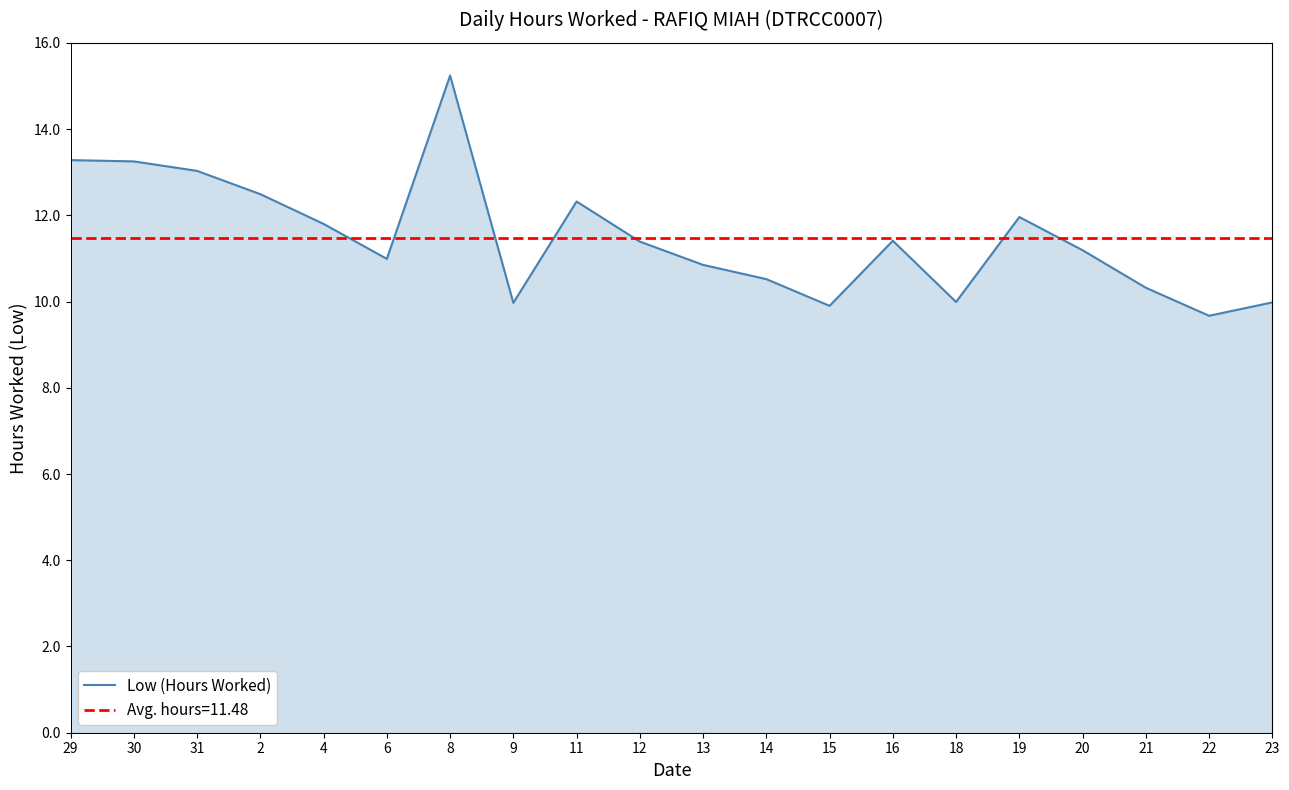

Which label corresponds to the smallest value in the chart?

22